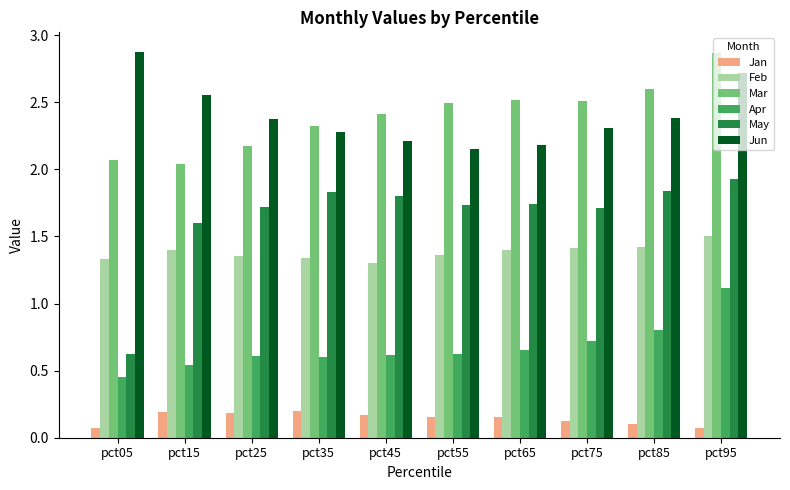

What is the sum of the Jun values at pct55 and pct95?

4.9